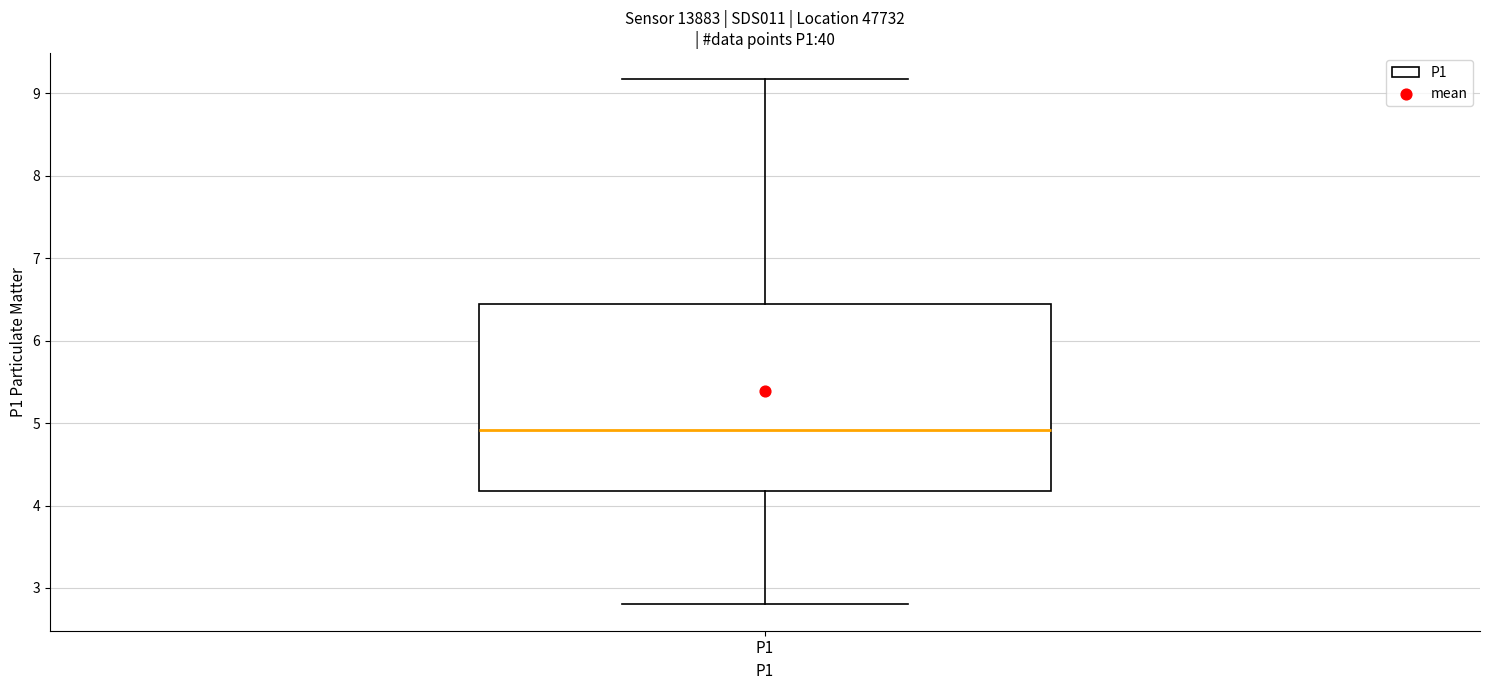

Transcribe this box plot: give where the median line is, the range the box spans, and where the two whiskers end, as read against the y-axis. The values are not printed on the chart, so give them approximately, as read against the axis.

median 4.9, box 4.2 to 6.5, whiskers 2.8 to 9.2